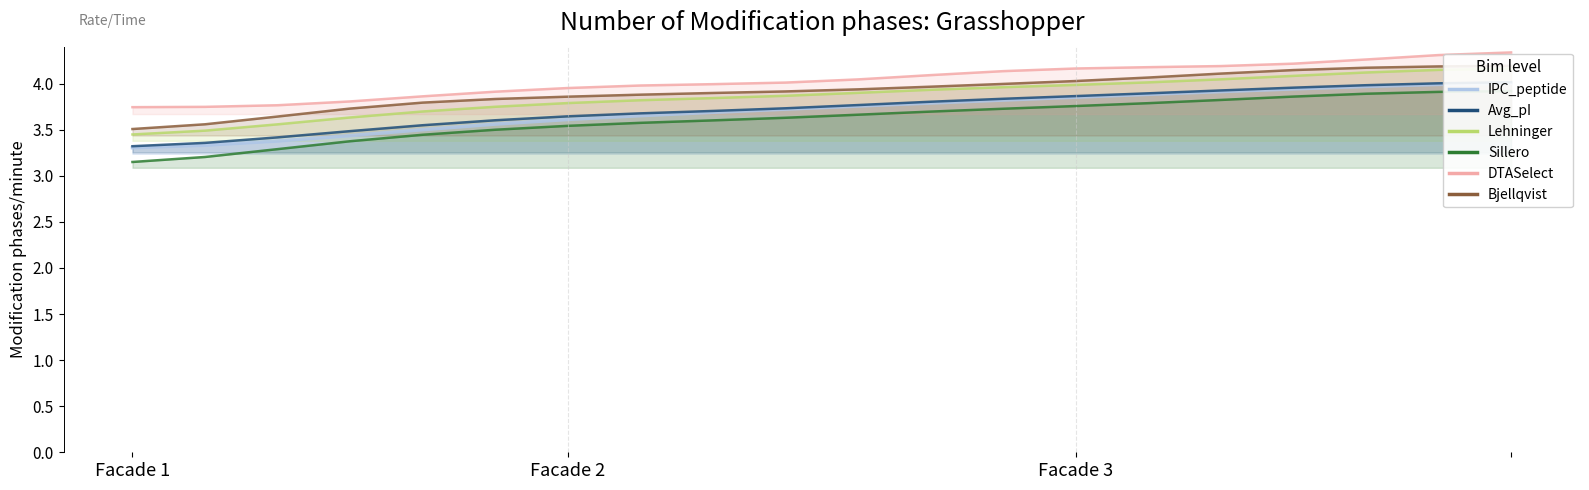

The value of IPC_peptide at 9 is 3.7. True or false?

True